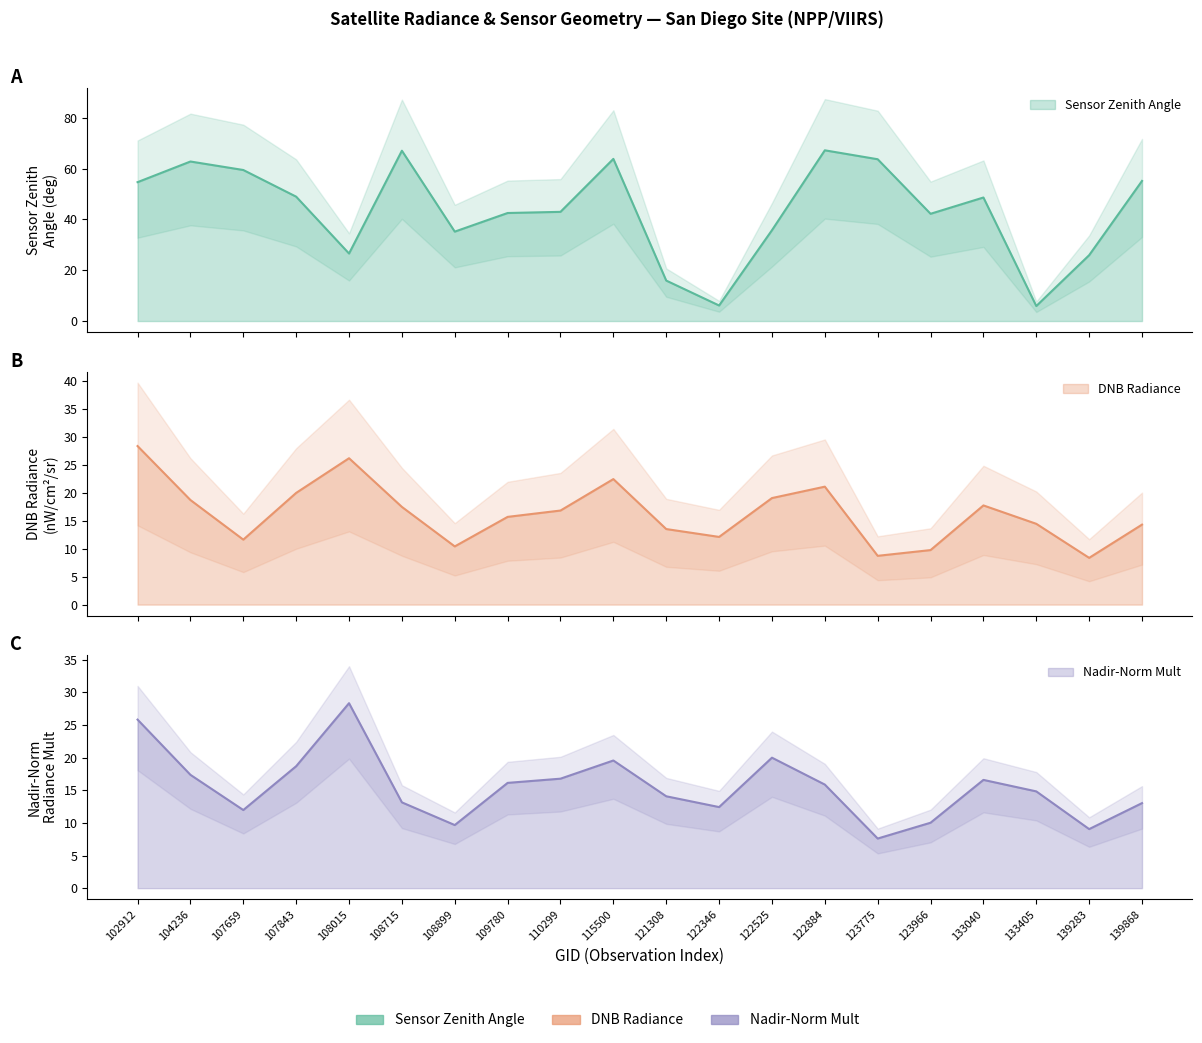

What is the value of the rade9_mult_nadir_norm point at the 2nd from the left?

17.4